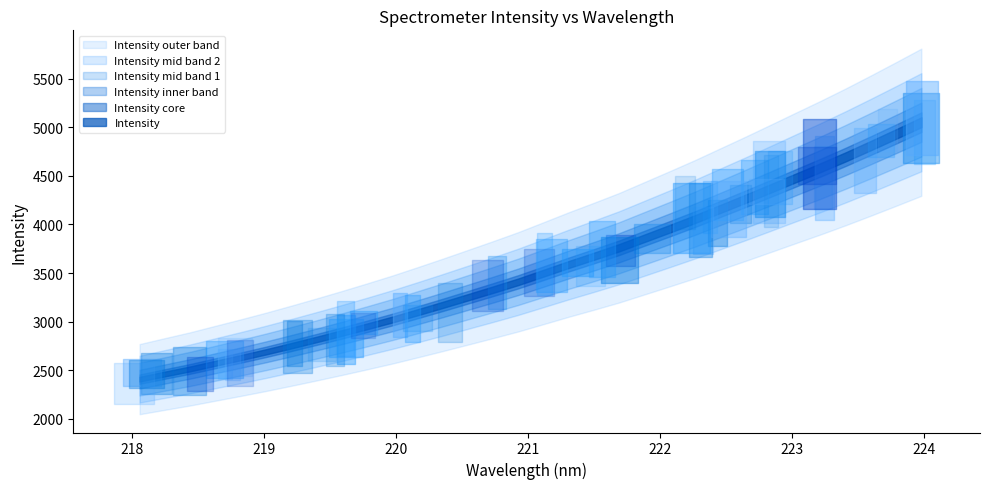

What is the value of the 29th point from the left?

4697.1